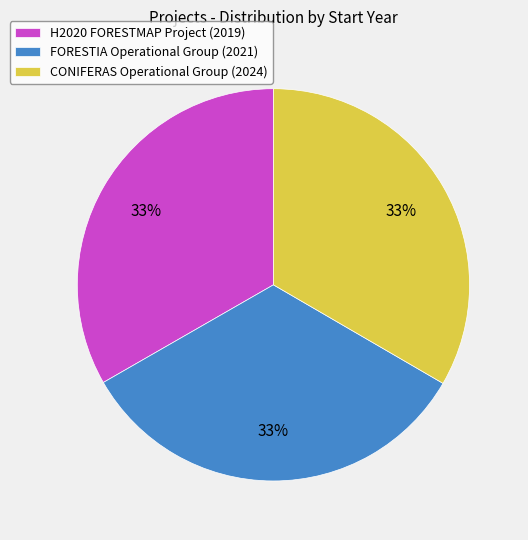

Is it true that CONIFERAS Operational Group (2024) is 33% of the pie?

True